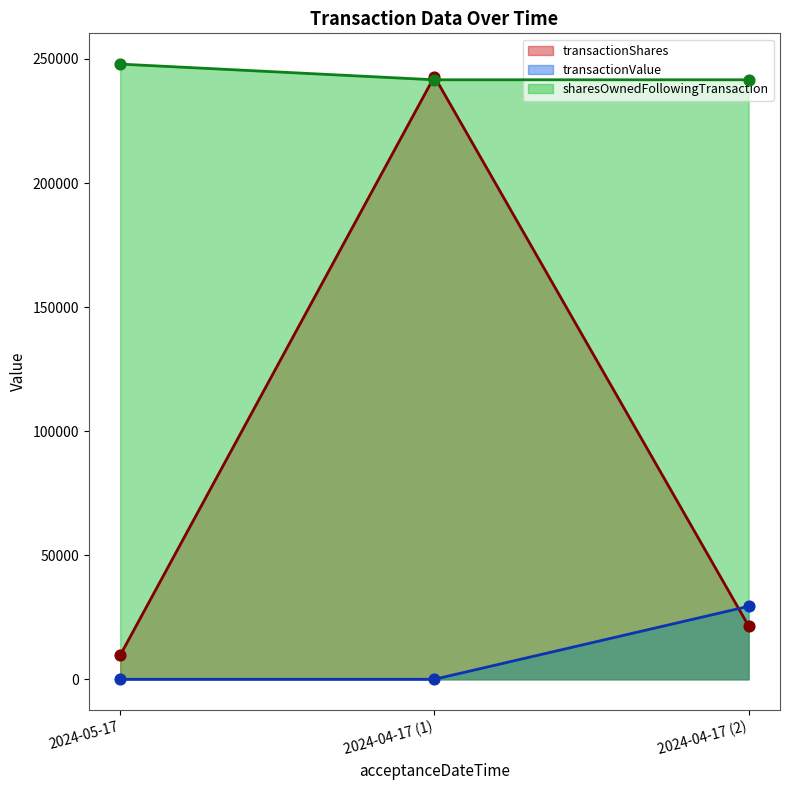

Which series reaches the minimum Y coordinate?

transactionValue